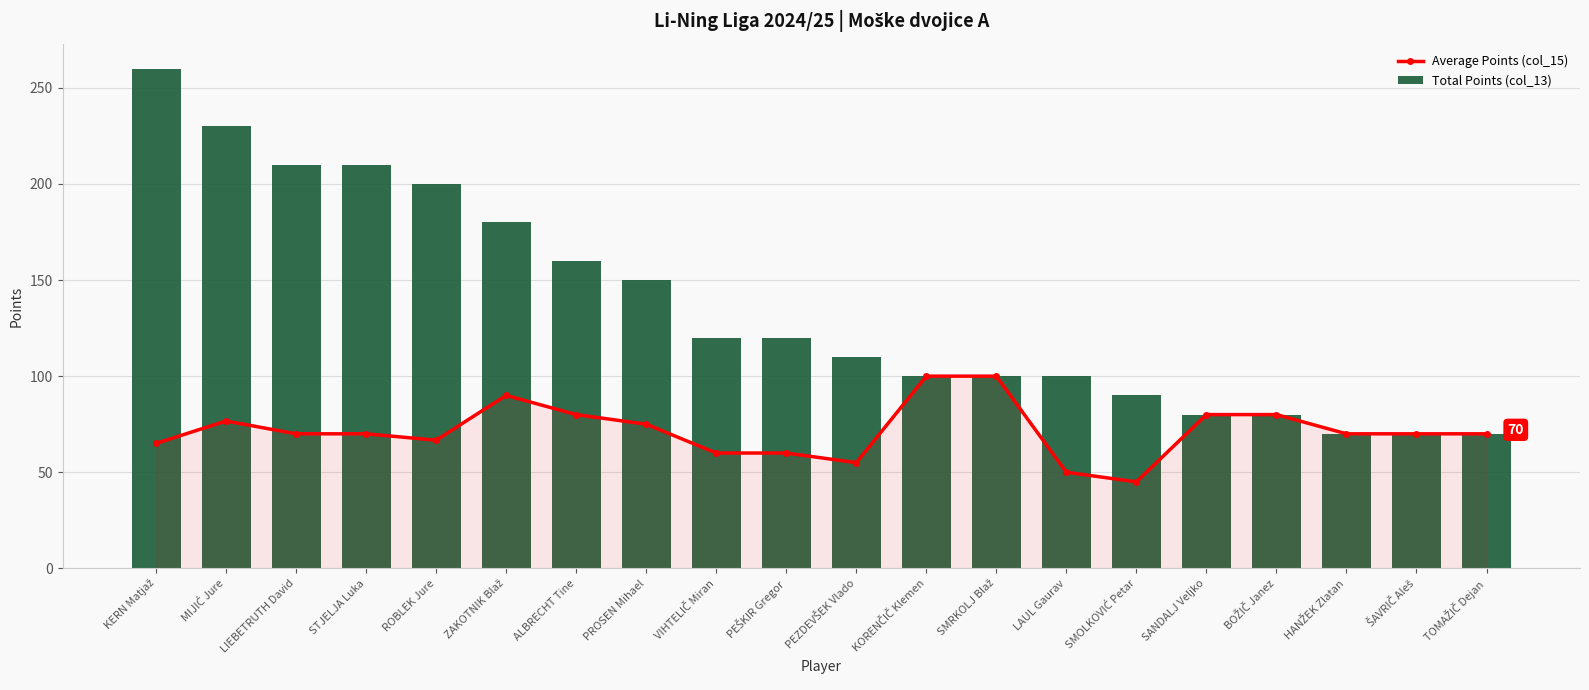

What is the sum of all Average Points (col_15) values?

1433.3